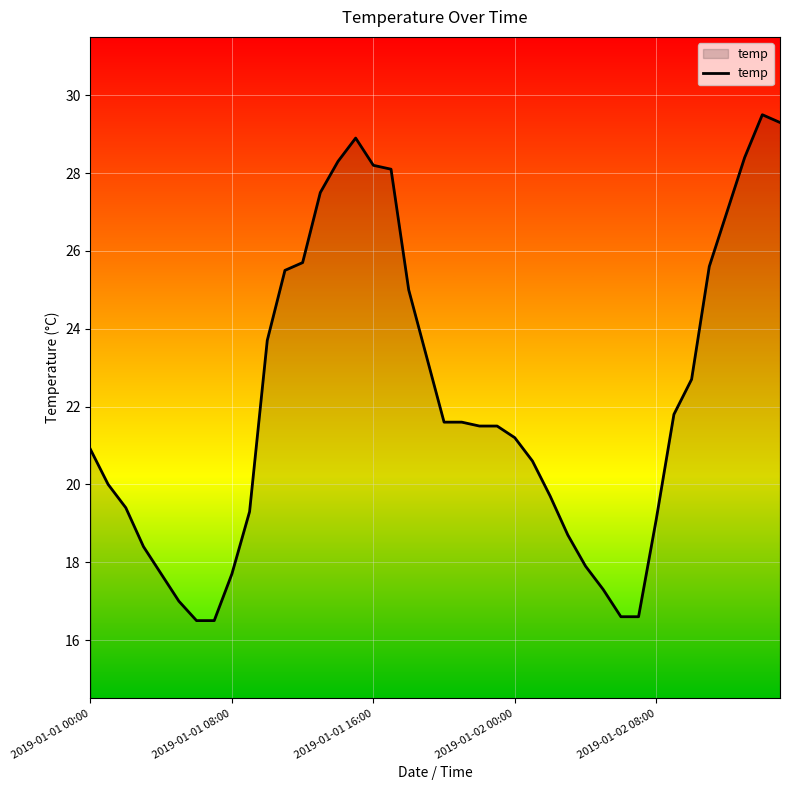

What is the minimum value shown in the chart?

16.5